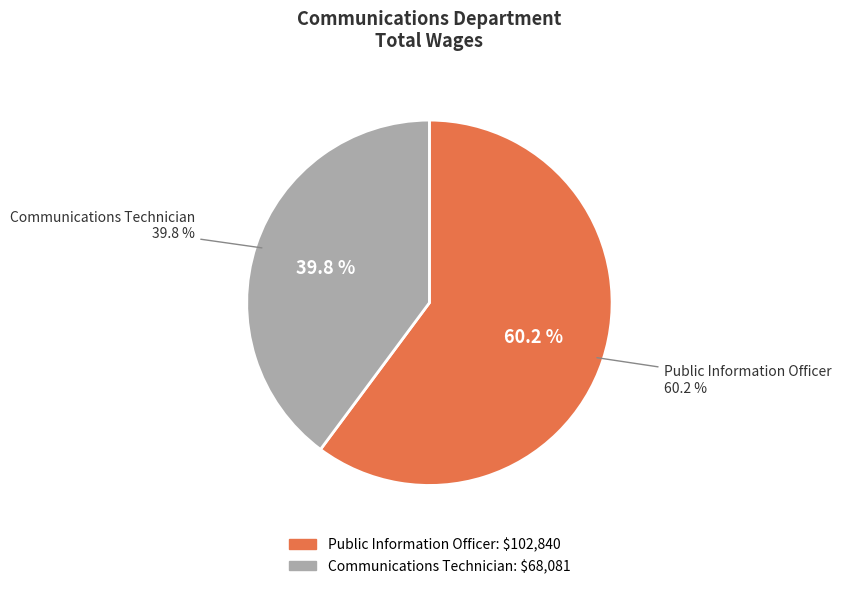

What is the change in value from Public Information Officer to Communications Technician?

-34759